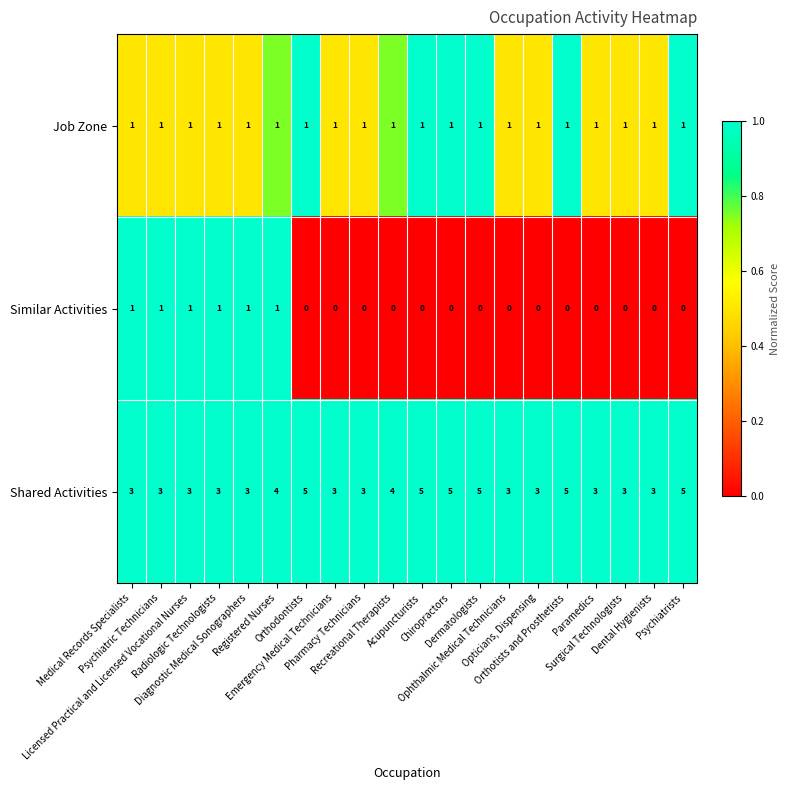

Rank the series by their average value, from lowest to highest.

Similar Activities, Job Zone, Shared Activities